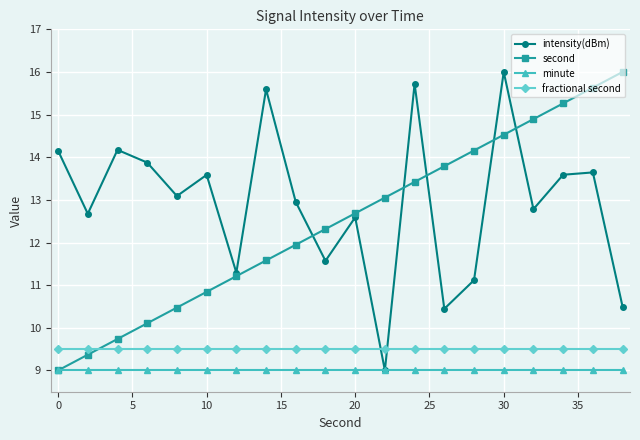

What is the minimum value shown in the chart?

9.0